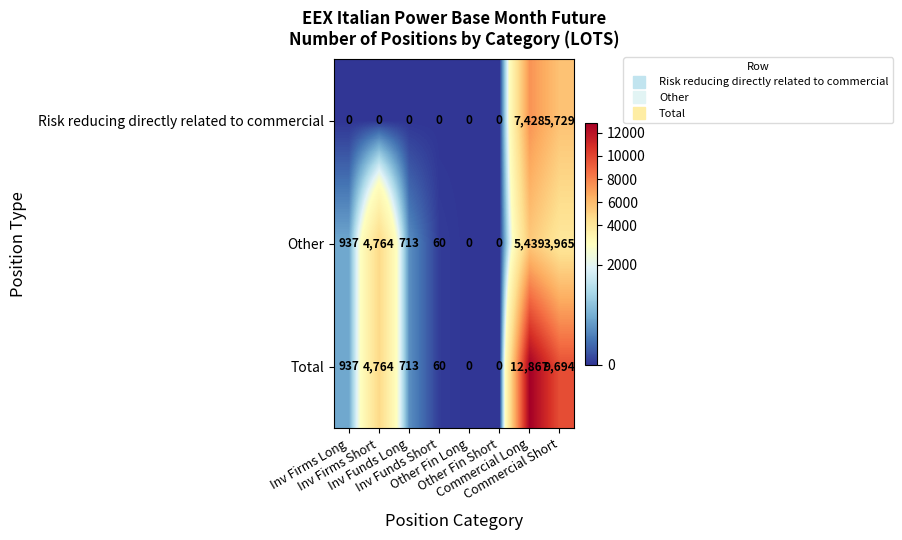

What is the maximum value for Risk reducing directly related to commercial?

7428